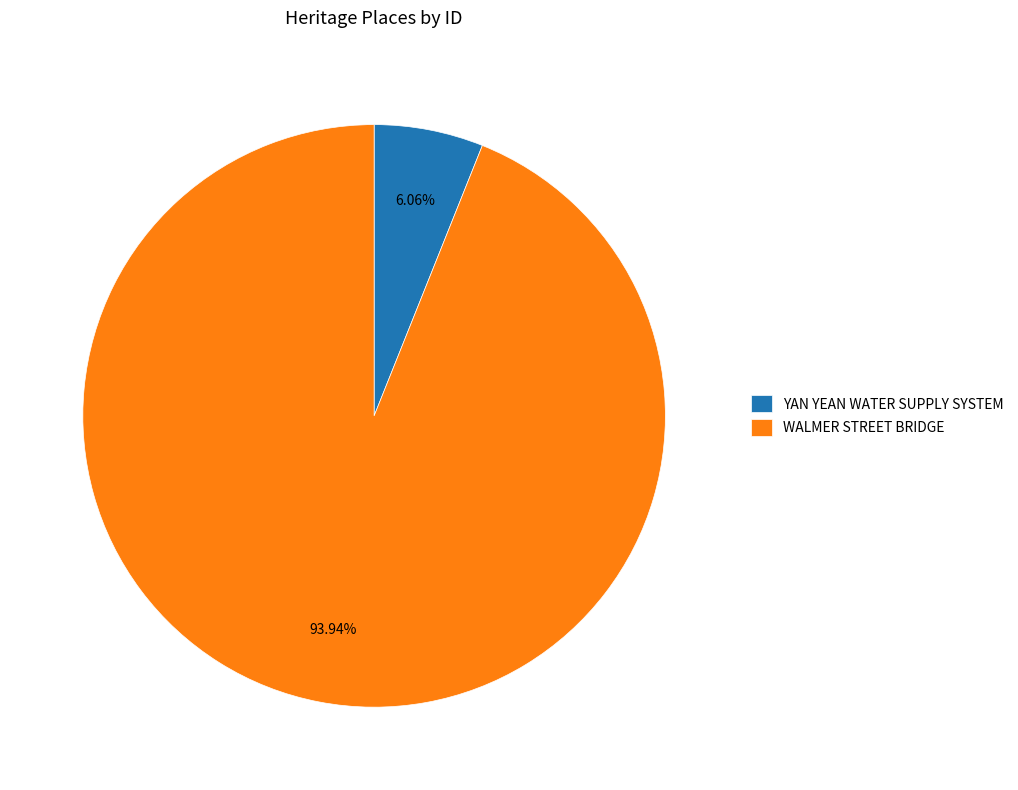

How many slices are in this pie chart?

2